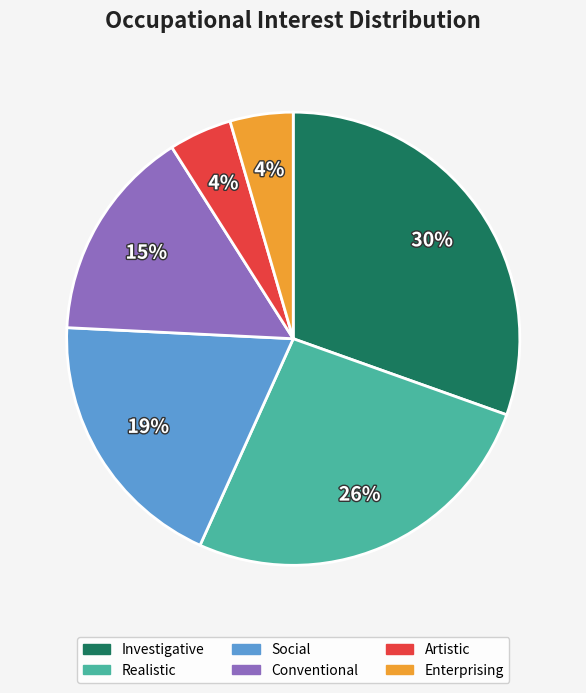

Which slice is the largest?

Investigative